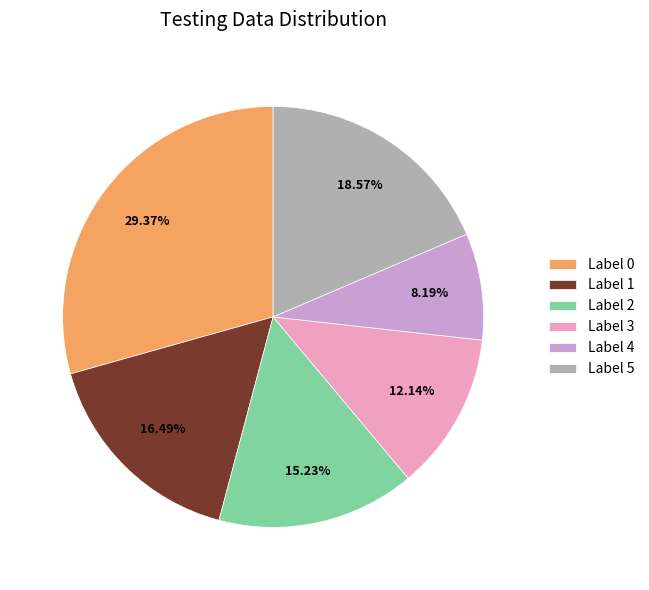

Which category has the biggest portion of the pie?

Label 0